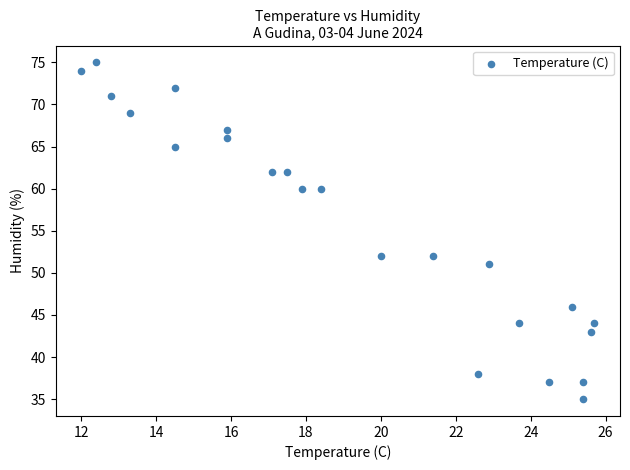

What is the range of Y values (max minus min)?

40